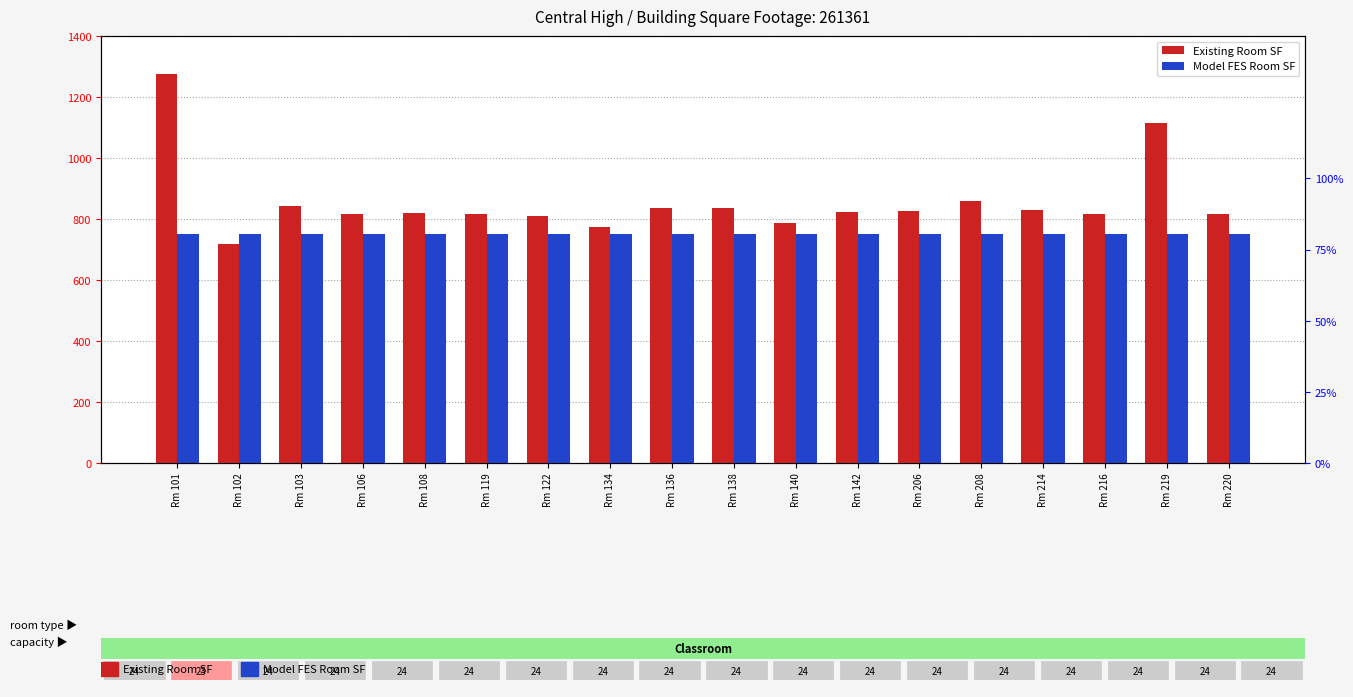

What is the maximum value shown in the chart?

1275